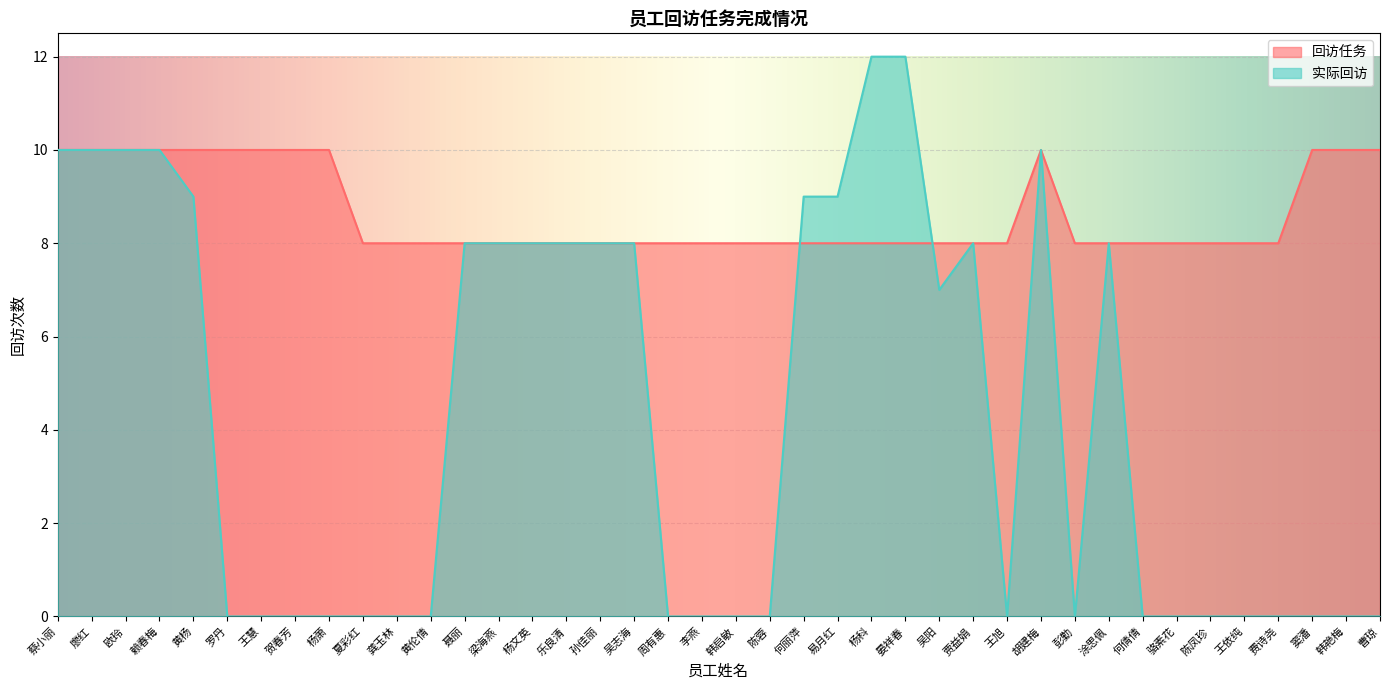

The 回访任务 series shows 3 at 梁海燕. True or false?

False